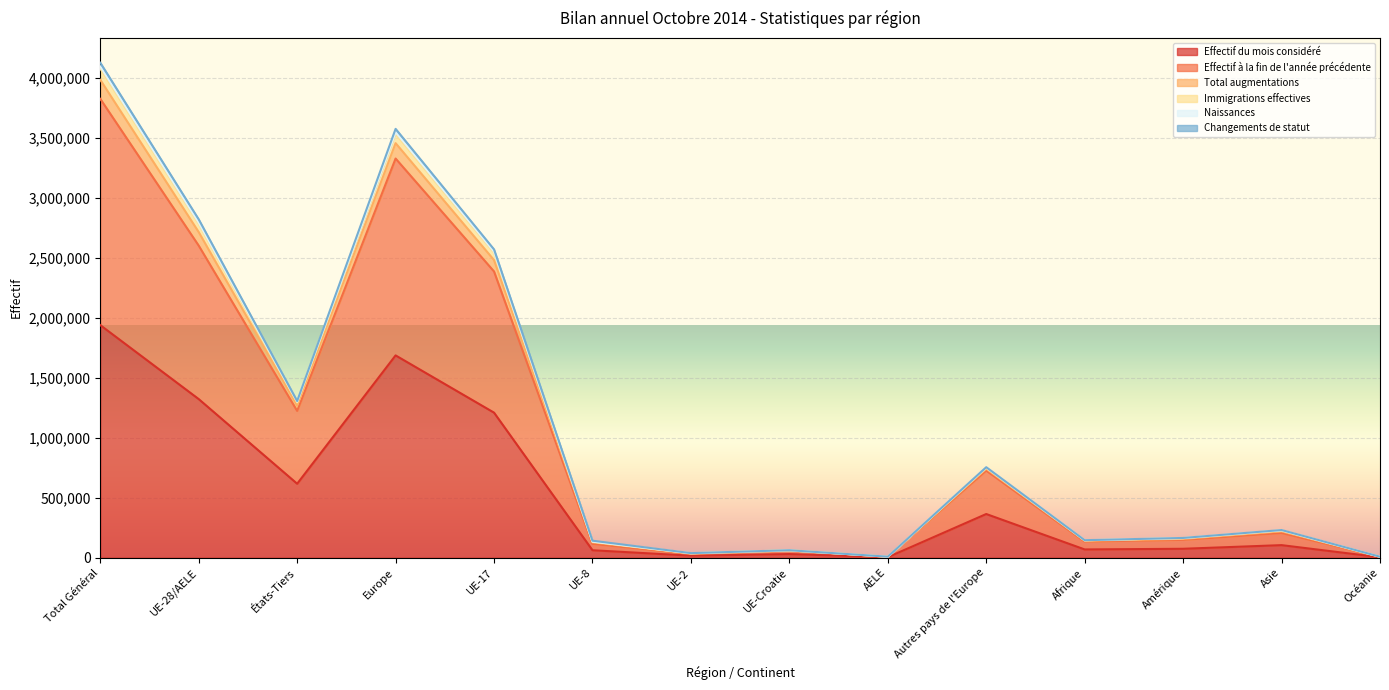

The value of Effectif du mois considéré at Asie is 140771. True or false?

False